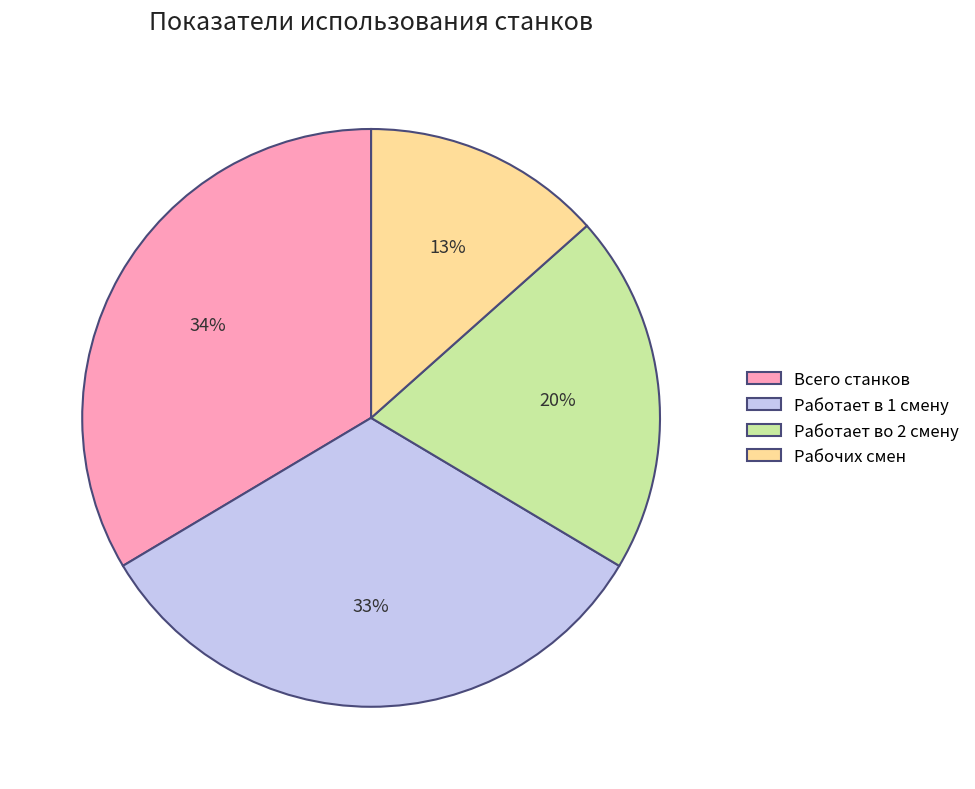

To the nearest percent, what portion does Работает во 2 смену represent?

20%